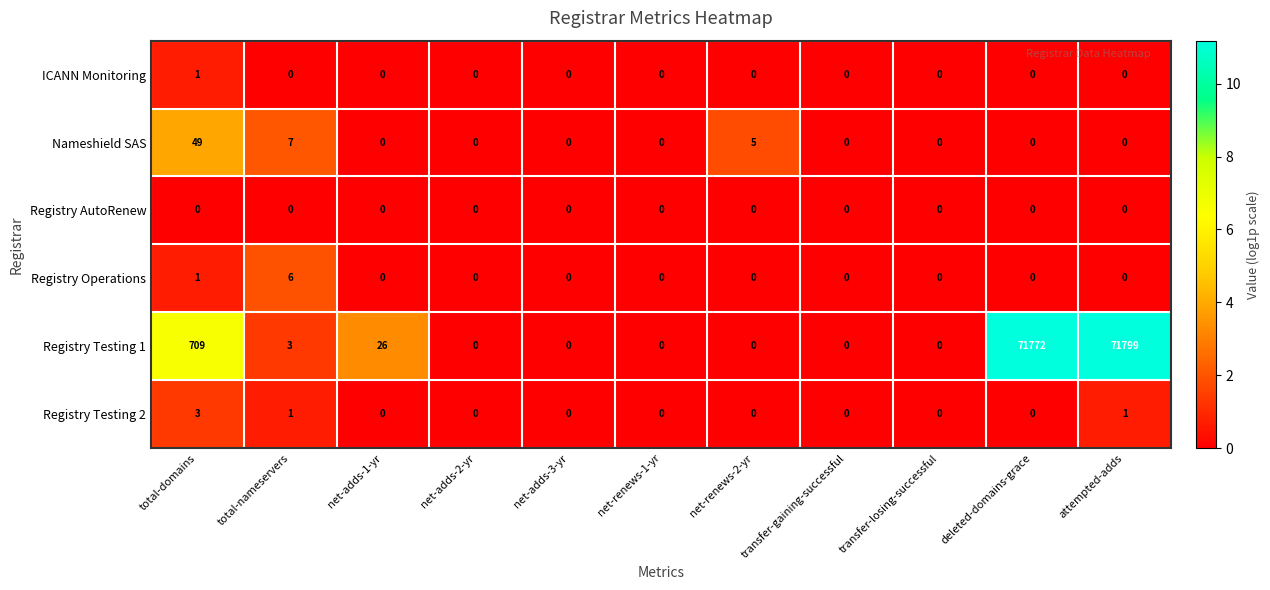

Rank the series by their maximum value, from highest to lowest.

Registry Testing 1, Nameshield SAS, Registry Operations, Registry Testing 2, ICANN Monitoring, Registry AutoRenew